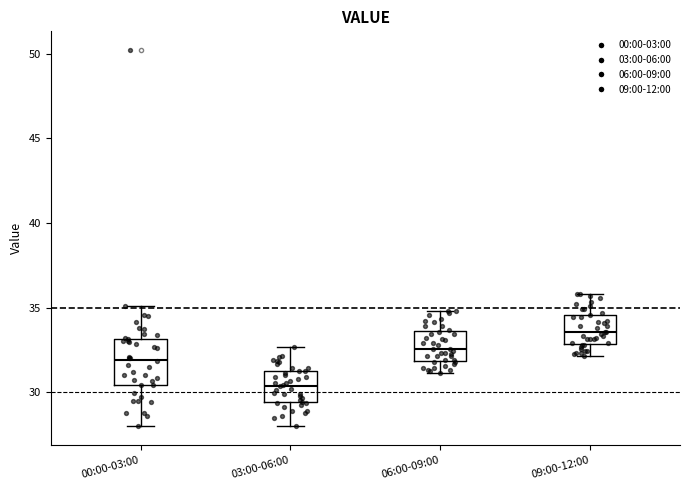

Reading left to right, read every box against the y-axis: the position of its median line, the range the box covers, and the ends of its whiskers. The values are not printed on the chart, so give them approximately, as read against the axis.

00:00-03:00: median 32.0, box 30.5 to 33.0, whiskers 28.0 to 35.0
03:00-06:00: median 30.5, box 29.5 to 31.0, whiskers 28.0 to 32.5
06:00-09:00: median 32.5, box 32.0 to 33.5, whiskers 31.0 to 35.0
09:00-12:00: median 33.5, box 33.0 to 34.5, whiskers 32.0 to 36.0